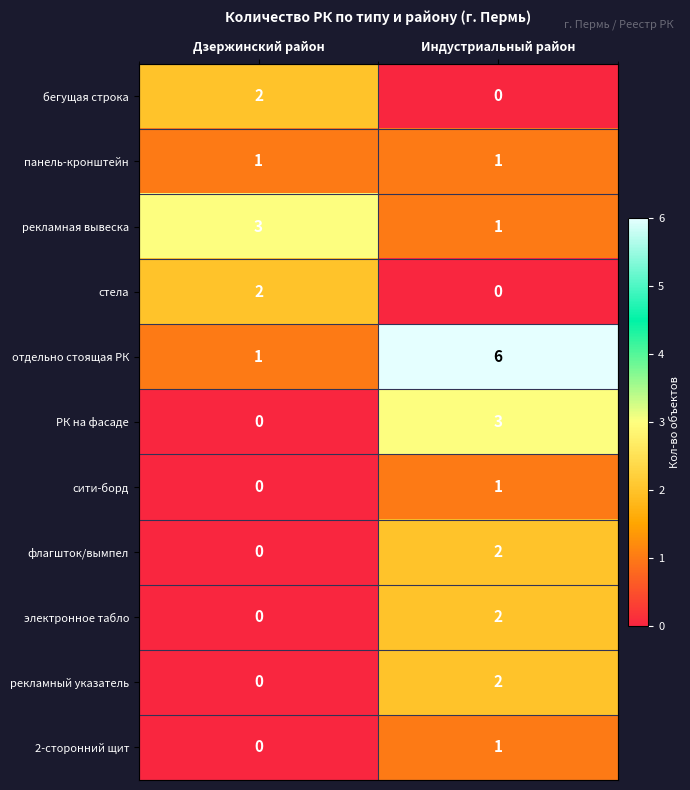

Rank the categories by сити-борд value from highest to lowest.

Индустриальный район, Дзержинский район